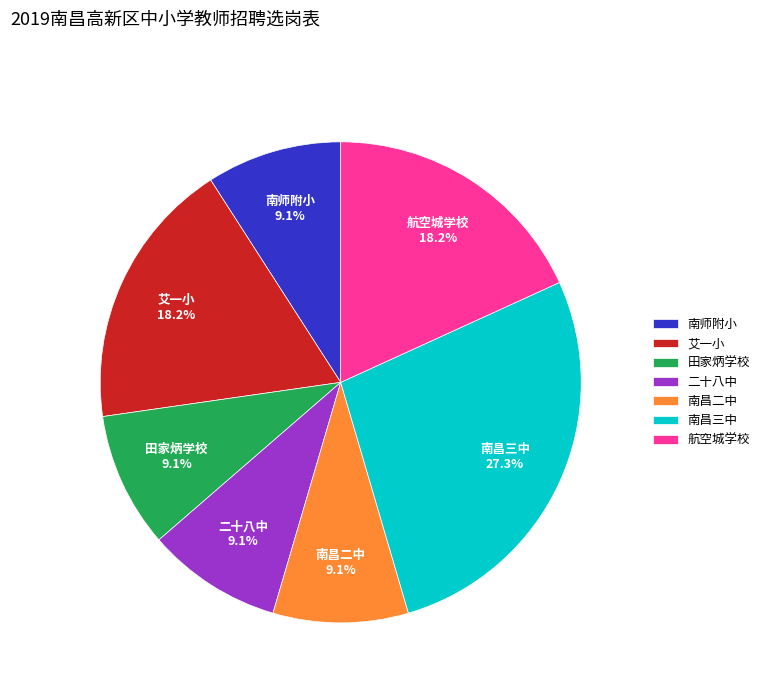

The 南师附小 slice represents 19% of the pie. True or false?

False